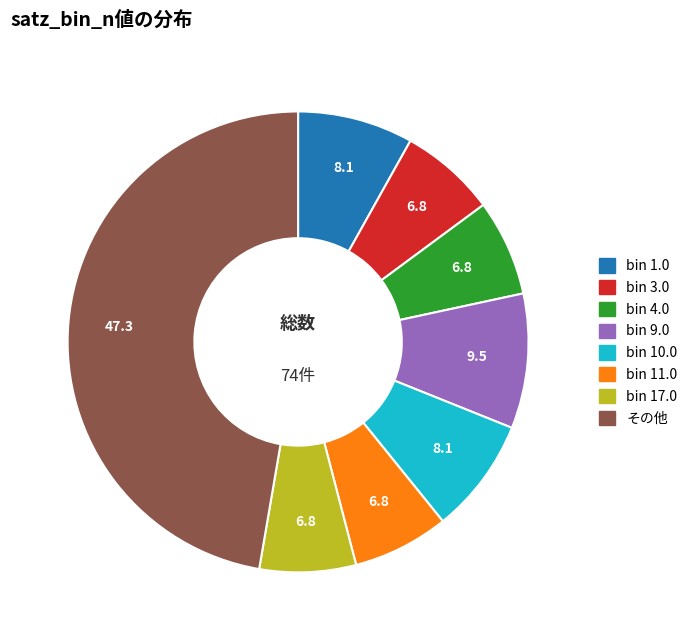

Does any single category account for the majority?

No